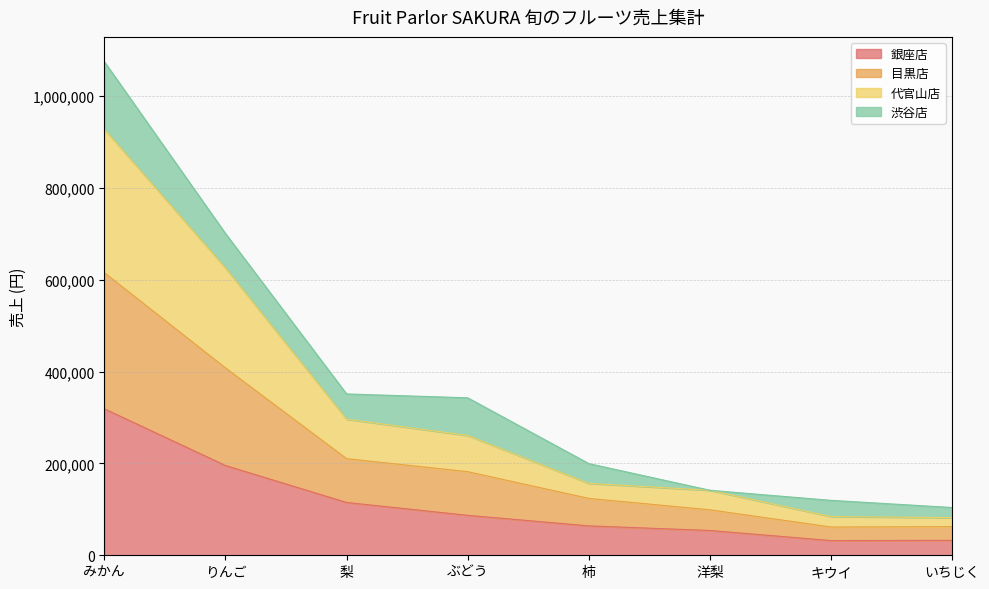

What is the label of the 5th point from the right?

ぶどう